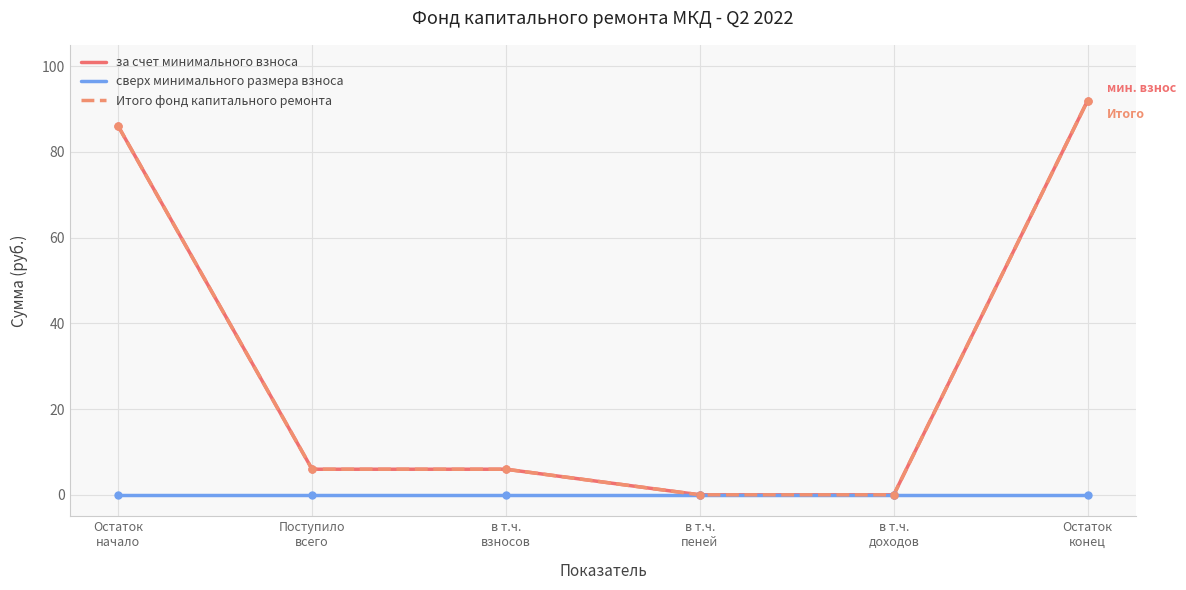

Is this an area chart (filled region under the line)?

No